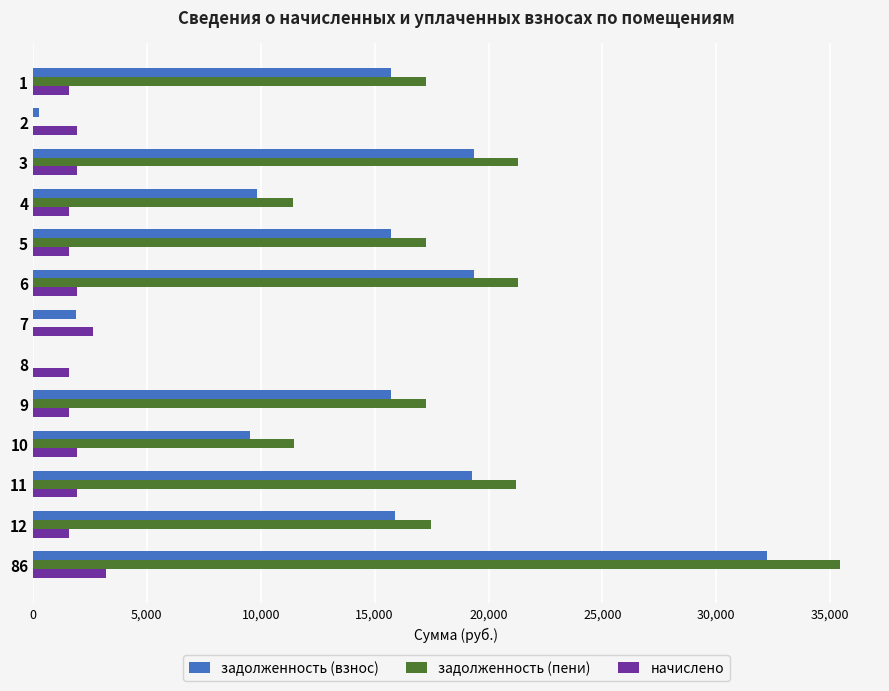

What are all the series names shown in the legend?

задолженность (взнос), задолженность (пени), начислено